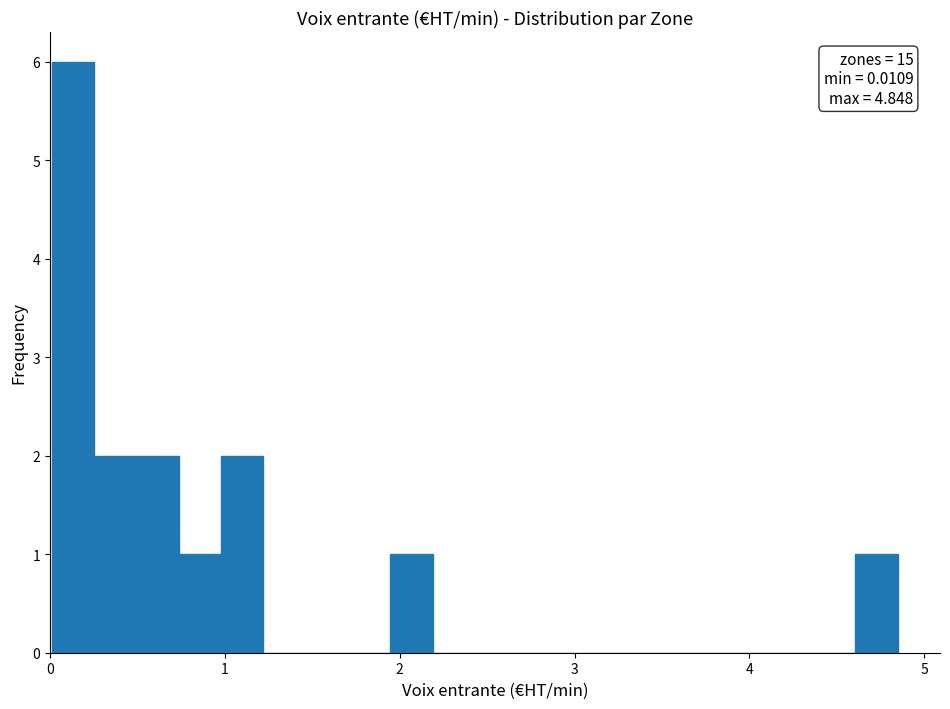

Read against the x-axis, roughly where is the centre of the tallest bar?

0.1